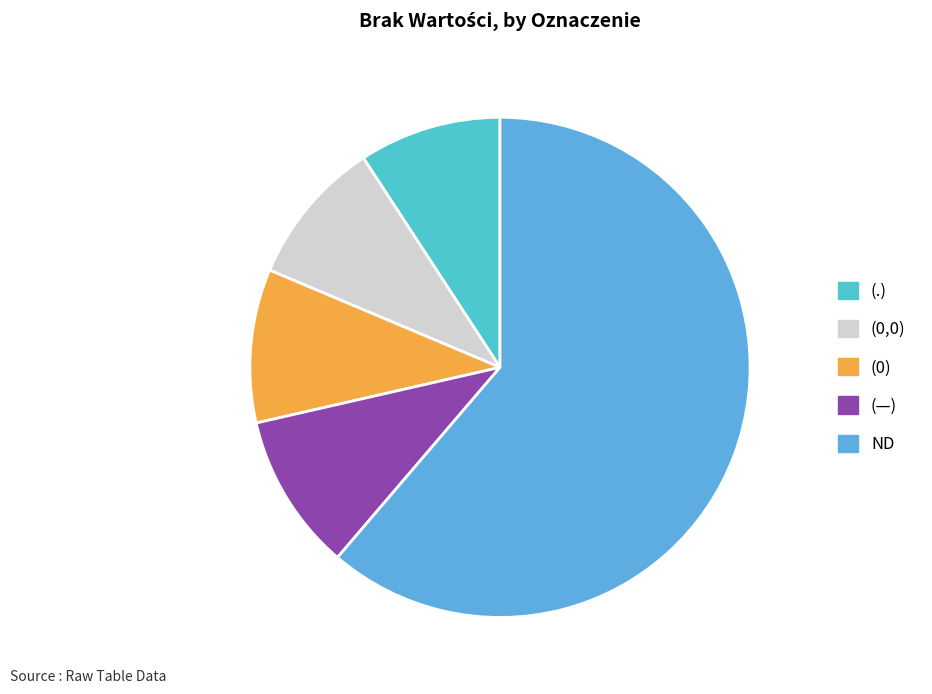

Which slice represents more than half of the pie?

ND